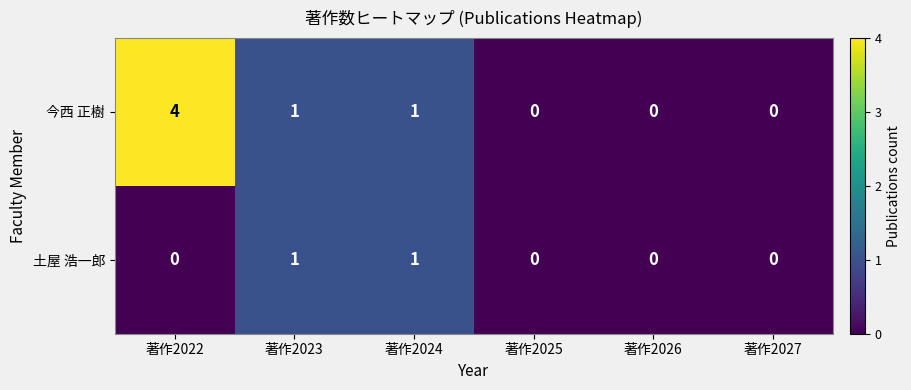

What is the sum of all 今西 正樹 values?

6